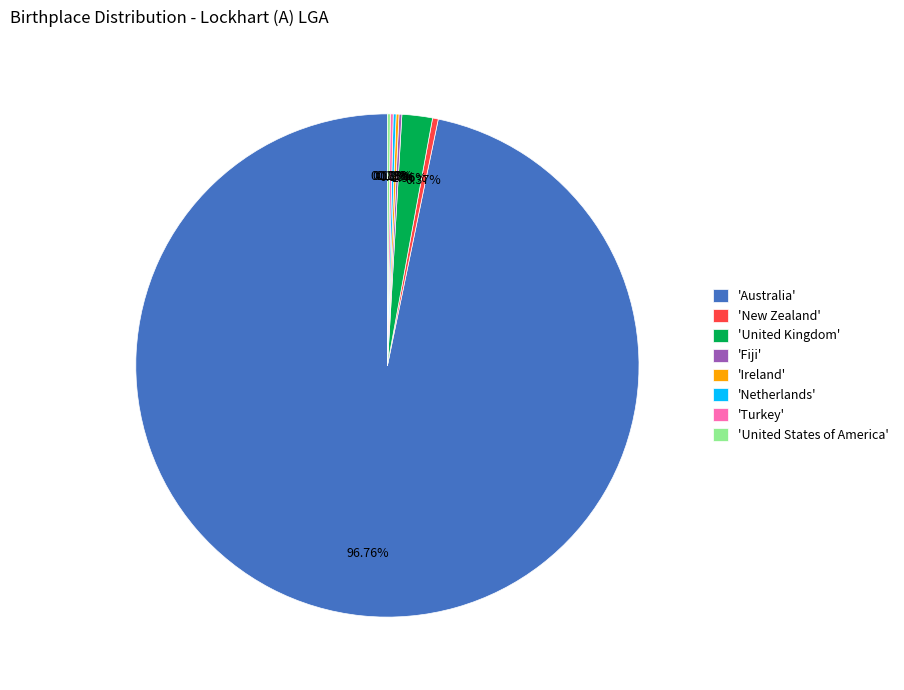

Which slice is the largest?

'Australia'